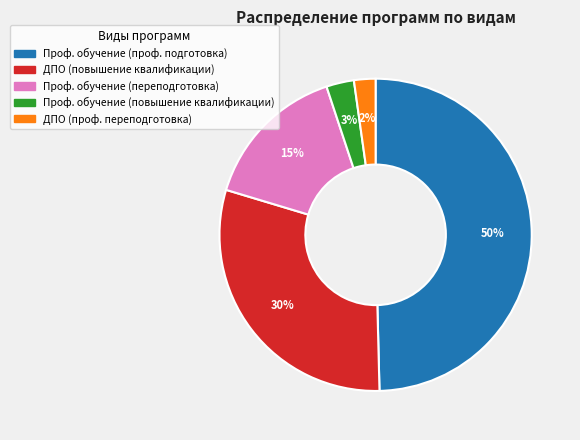

To the nearest percent, what portion does ДПО (проф. переподготовка) represent?

2%